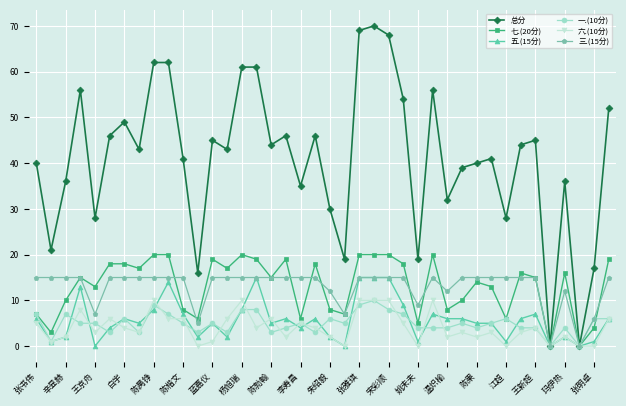

Which series has the largest range (max minus min)?

总分